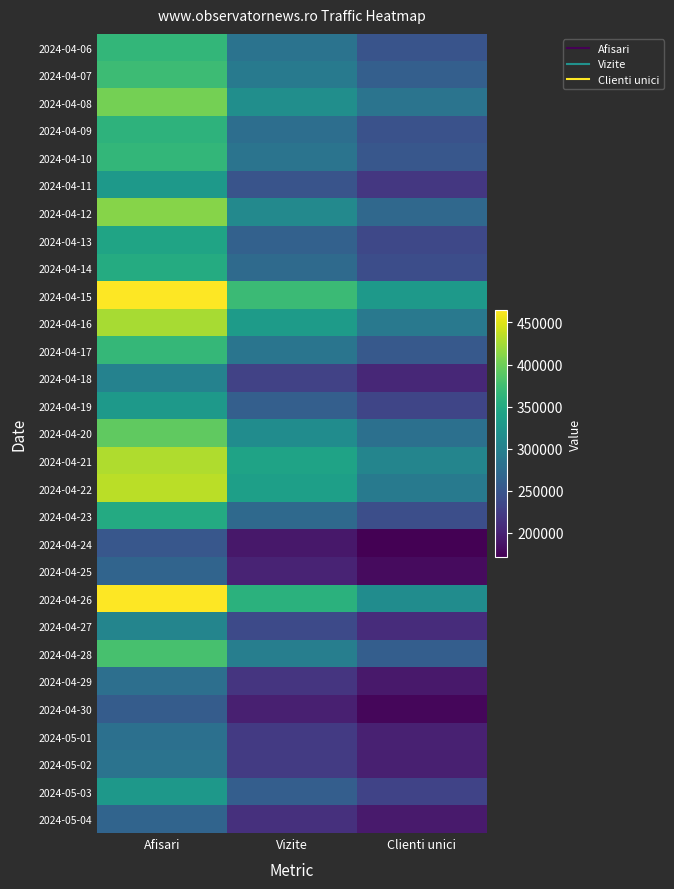

Reading left to right, list all the values displayed in this chart.

2024-04-06: Afisari=364999	Vizite=283673	Clienti unici=247804
2024-04-07: Afisari=372539	Vizite=292018	Clienti unici=260864
2024-04-08: Afisari=403496	Vizite=316312	Clienti unici=284469
2024-04-09: Afisari=360848	Vizite=277398	Clienti unici=245879
2024-04-10: Afisari=365386	Vizite=284279	Clienti unici=250854
2024-04-11: Afisari=328677	Vizite=247769	Clienti unici=219762
2024-04-12: Afisari=411259	Vizite=309609	Clienti unici=270630
2024-04-13: Afisari=343131	Vizite=262931	Clienti unici=234737
2024-04-14: Afisari=352143	Vizite=273196	Clienti unici=240463
2024-04-15: Afisari=464369	Vizite=370762	Clienti unici=328835
2024-04-16: Afisari=426149	Vizite=331864	Clienti unici=290644
2024-04-17: Afisari=366530	Vizite=285606	Clienti unici=253351
2024-04-18: Afisari=301330	Vizite=229539	Clienti unici=204940
2024-04-19: Afisari=330630	Vizite=260445	Clienti unici=232732
2024-04-20: Afisari=393194	Vizite=313778	Clienti unici=279388
2024-04-21: Afisari=429212	Vizite=341851	Clienti unici=304411
2024-04-22: Afisari=433996	Vizite=337398	Clienti unici=292500
2024-04-23: Afisari=350812	Vizite=271449	Clienti unici=241534
2024-04-24: Afisari=251296	Vizite=190447	Clienti unici=171809
2024-04-25: Afisari=266594	Vizite=201212	Clienti unici=180185
2024-04-26: Afisari=464322	Vizite=358930	Clienti unici=313977
2024-04-27: Afisari=305169	Vizite=237146	Clienti unici=208812
2024-04-28: Afisari=379156	Vizite=296447	Clienti unici=259507
2024-04-29: Afisari=279100	Vizite=216845	Clienti unici=191863
2024-04-30: Afisari=257402	Vizite=197754	Clienti unici=177127
2024-05-01: Afisari=279802	Vizite=221448	Clienti unici=198401
2024-05-02: Afisari=283634	Vizite=223023	Clienti unici=197855
2024-05-03: Afisari=327910	Vizite=259408	Clienti unici=230860
2024-05-04: Afisari=266045	Vizite=212149	Clienti unici=192524